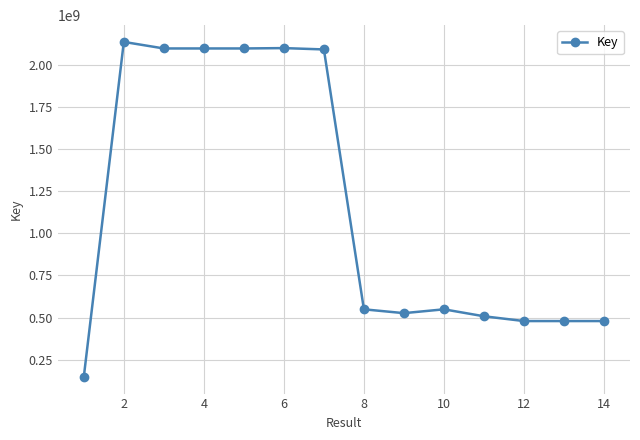

How many data points are less than 548719379?

7